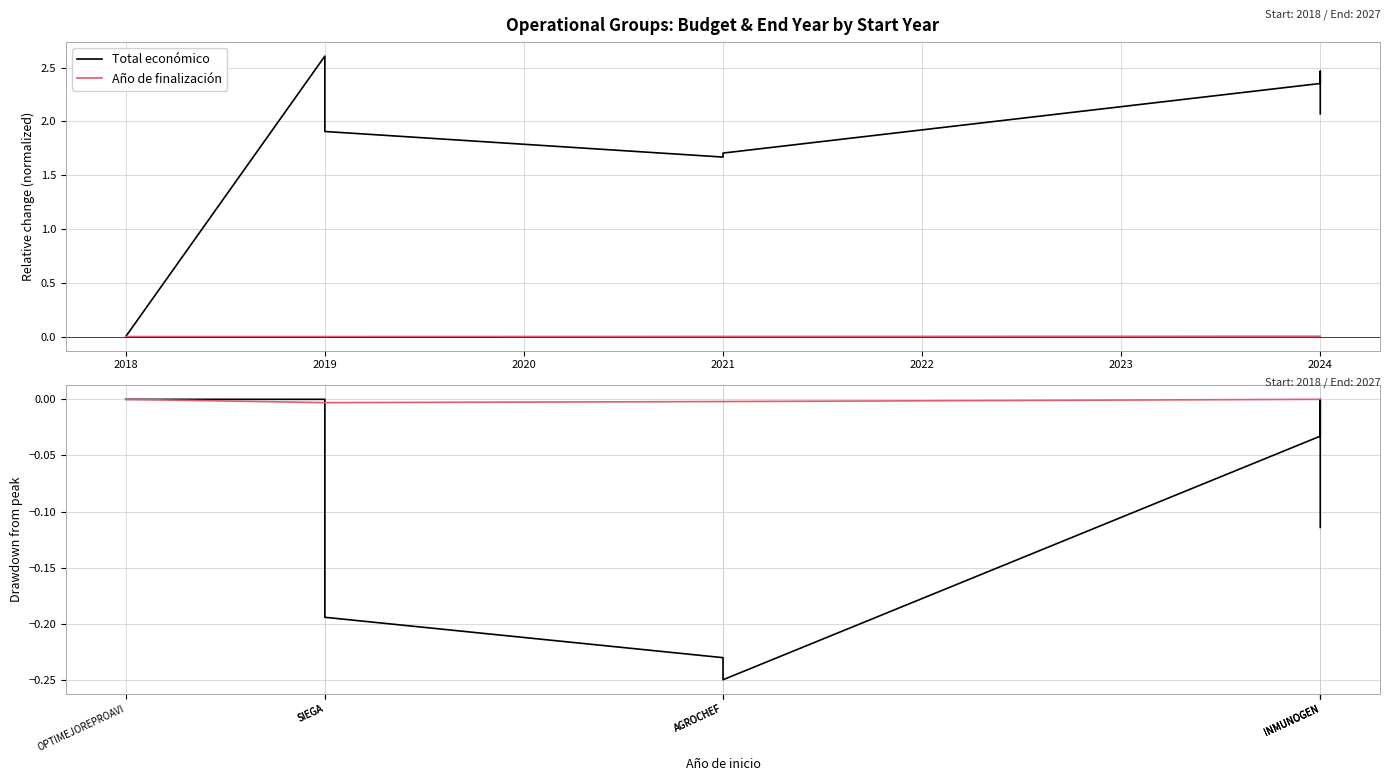

How many values in the Año de finalización series are below 0?

4